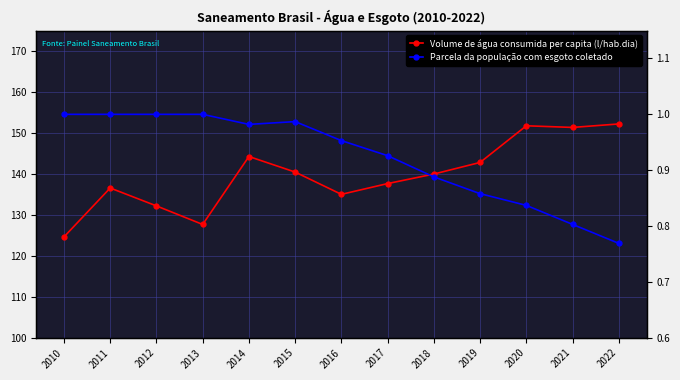

Does the chart have visible grid lines?

Yes